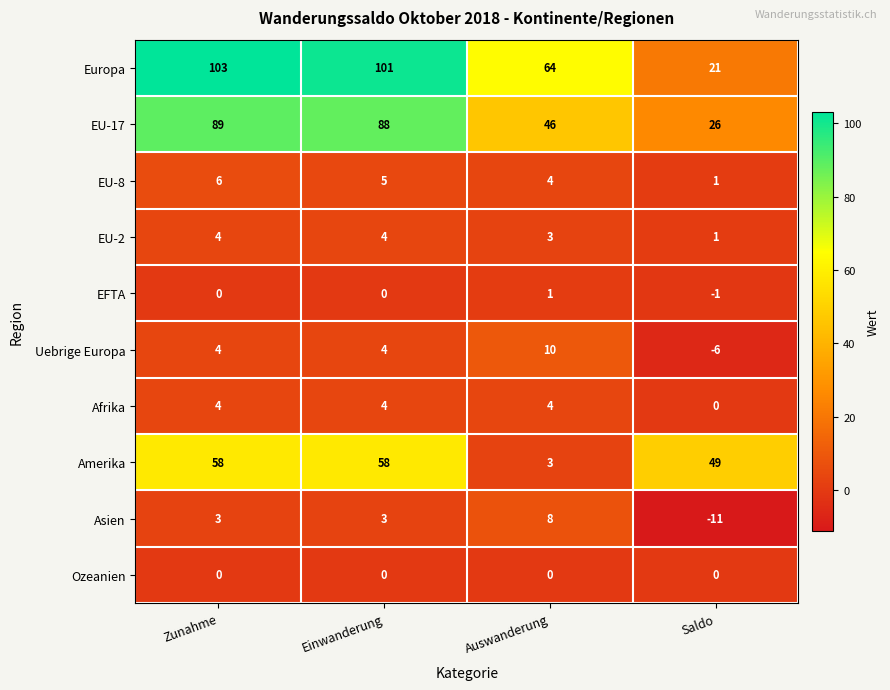

How many values in Uebrige Europa are below zero?

1